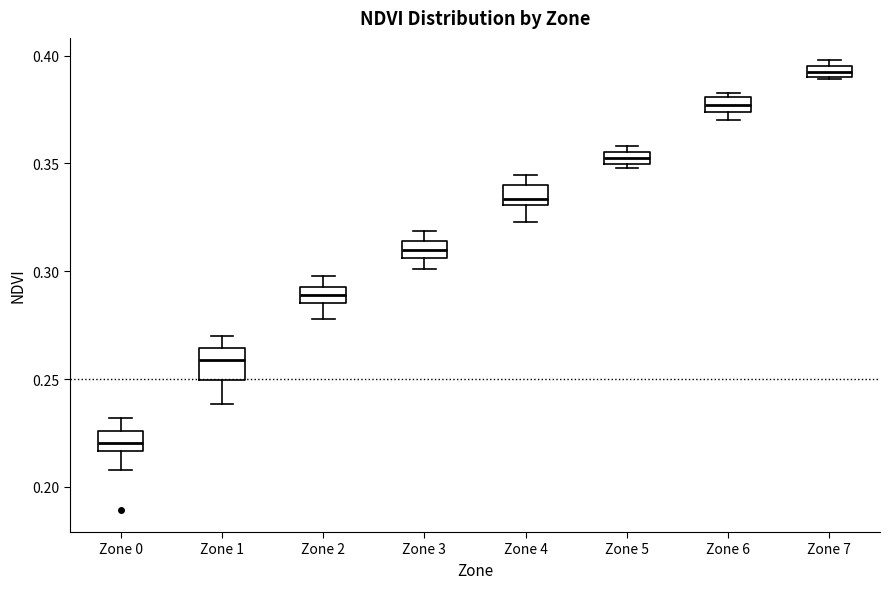

Where is the lower edge of the box for Zone 7 on the y-axis? The values are not printed on the chart, so give them approximately, as read against the axis.

0.390